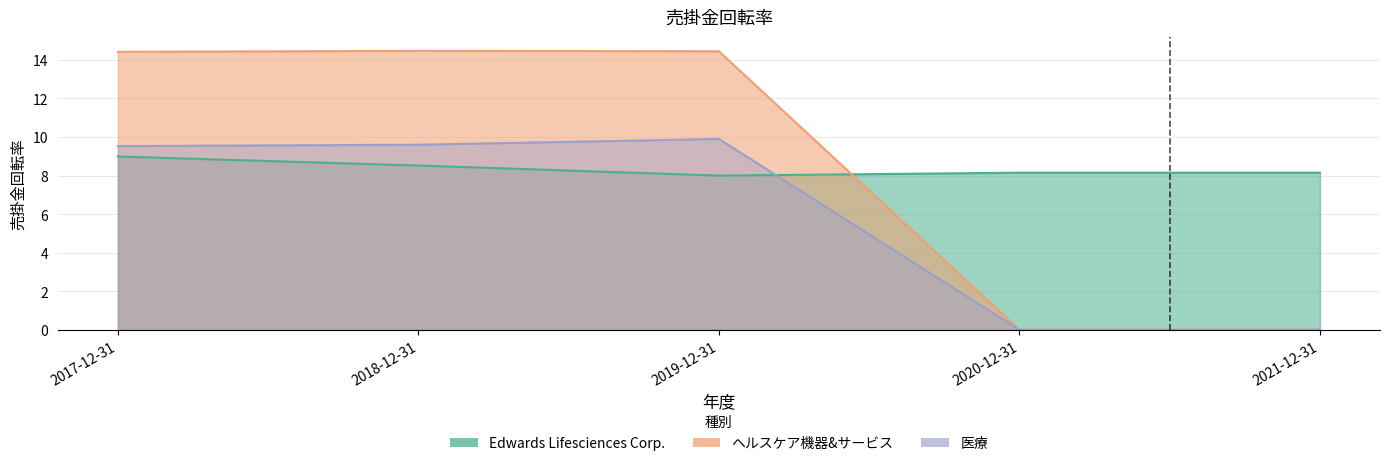

True or false: Edwards Lifesciences Corp. has more than 1 points higher than both neighbors.

False